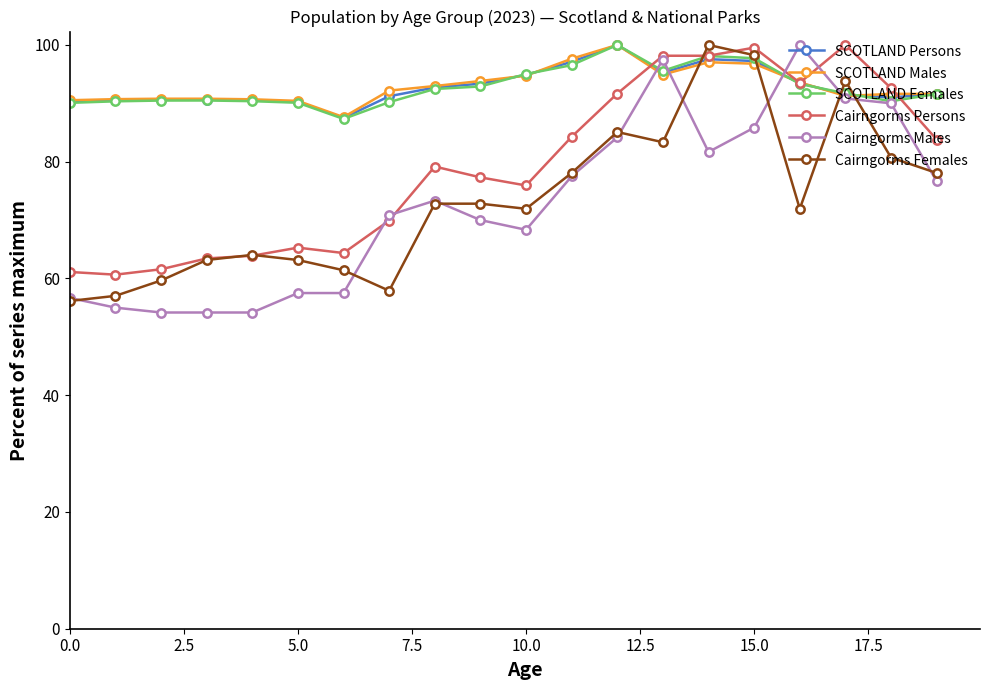

True or false: Cairngorms Persons has more than 1 points higher than both neighbors.

True